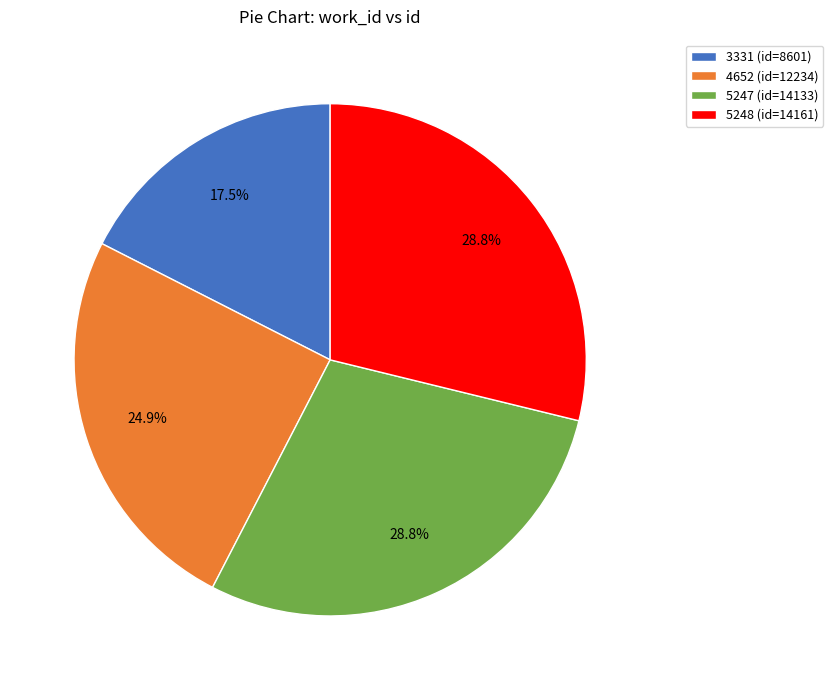

What is the total percentage of 5247 and 3331?

46.3%